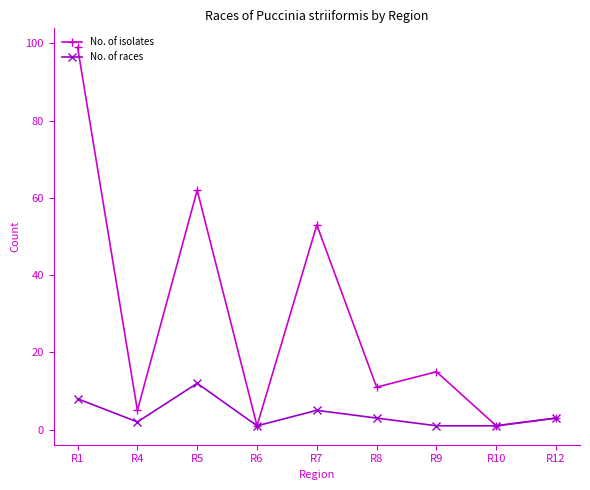

True or false: No. of isolates has more than 2 points higher than both neighbors.

True